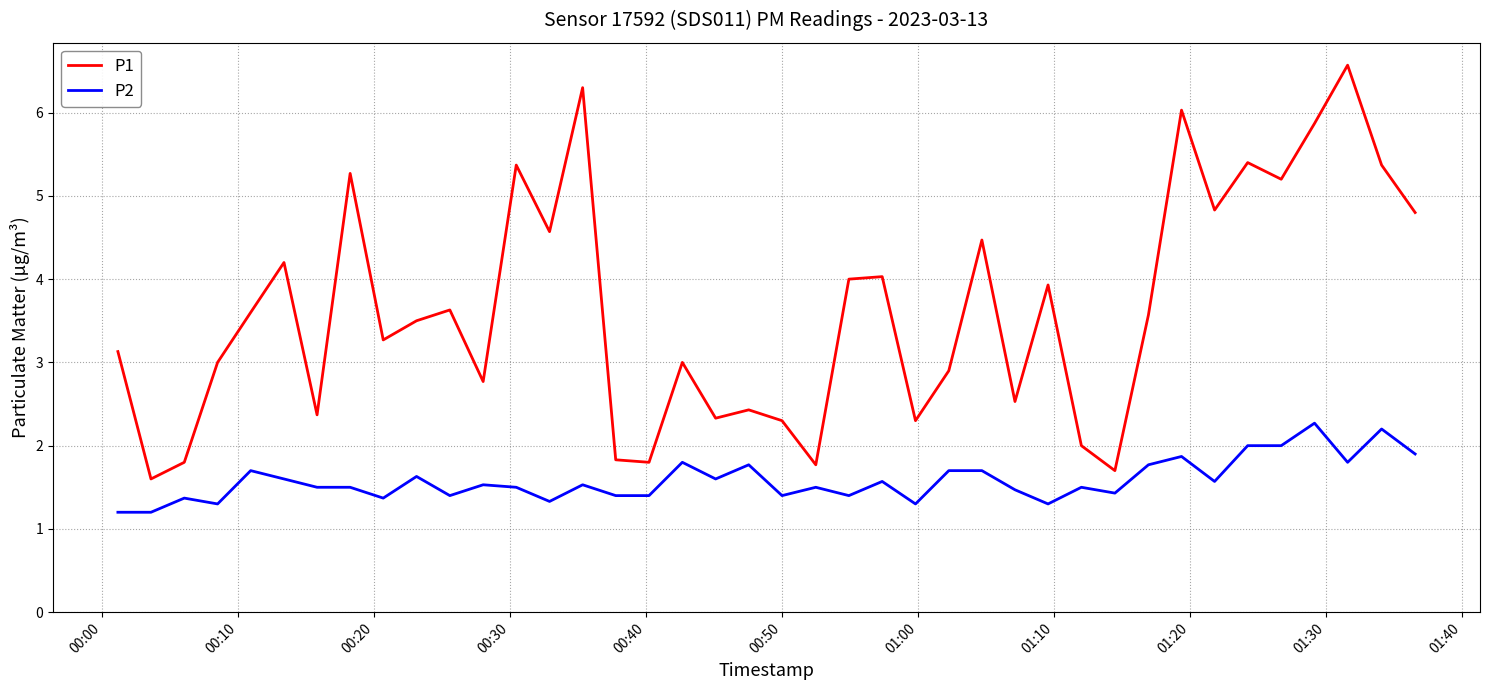

Rank the series by their average value, from highest to lowest.

P1, P2